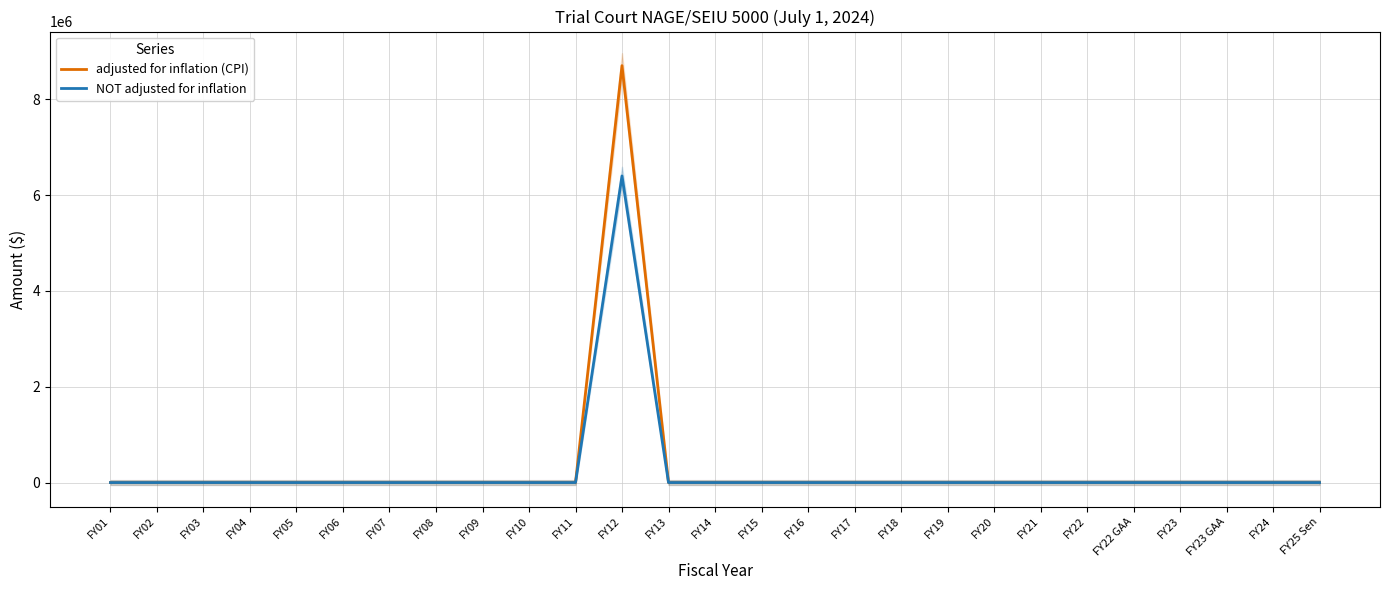

True or false: adjusted for inflation (CPI) and NOT adjusted for inflation intersect in this chart.

False